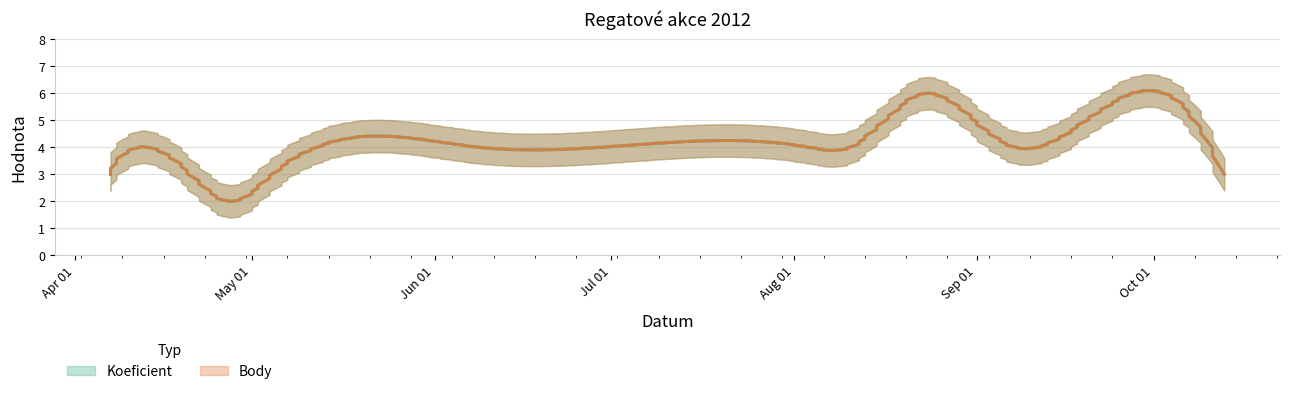

Is this an area chart (filled region under the line)?

No